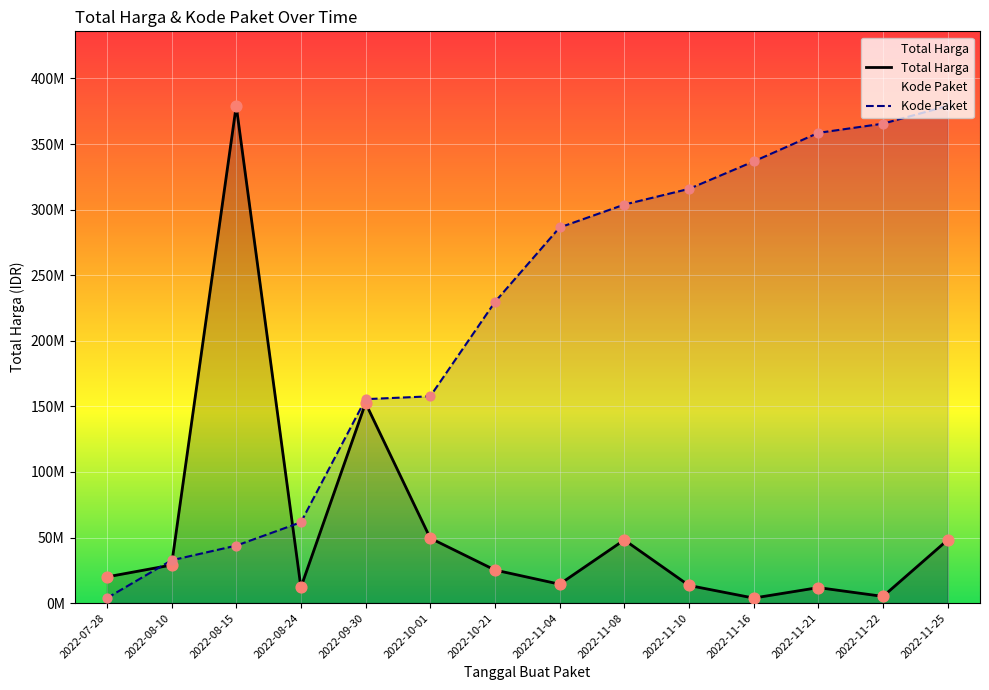

At which category is the sum across all series the highest?

2022-11-25